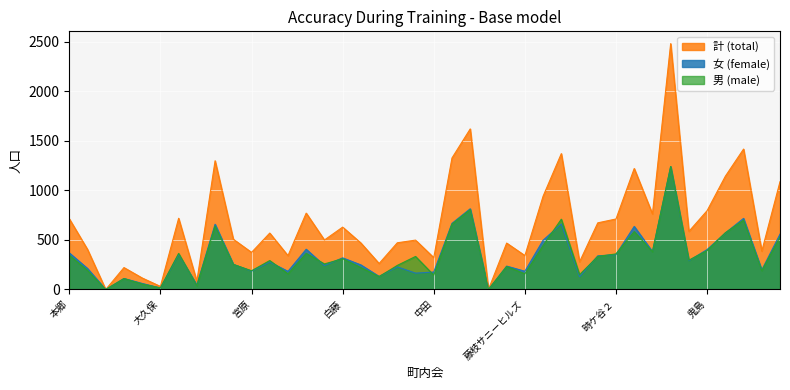

How many interior local peaks does the 計 series have?

13